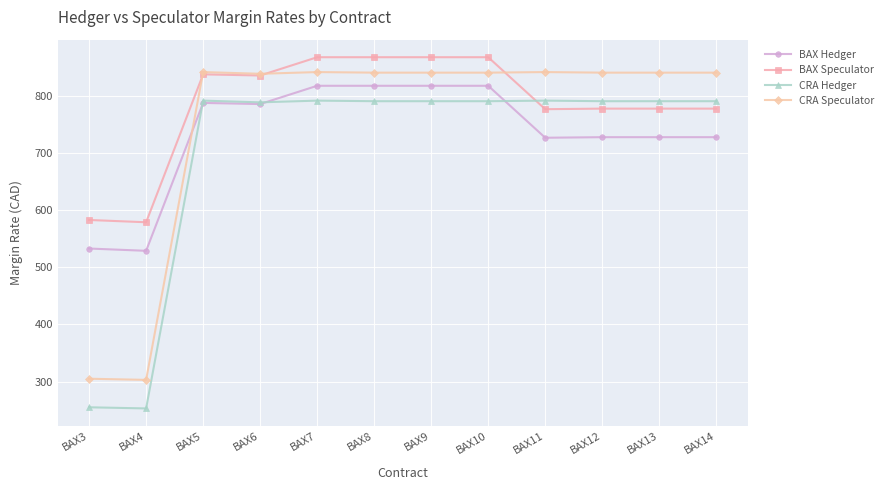

Which series has the largest total across all categories?

BAX Speculator